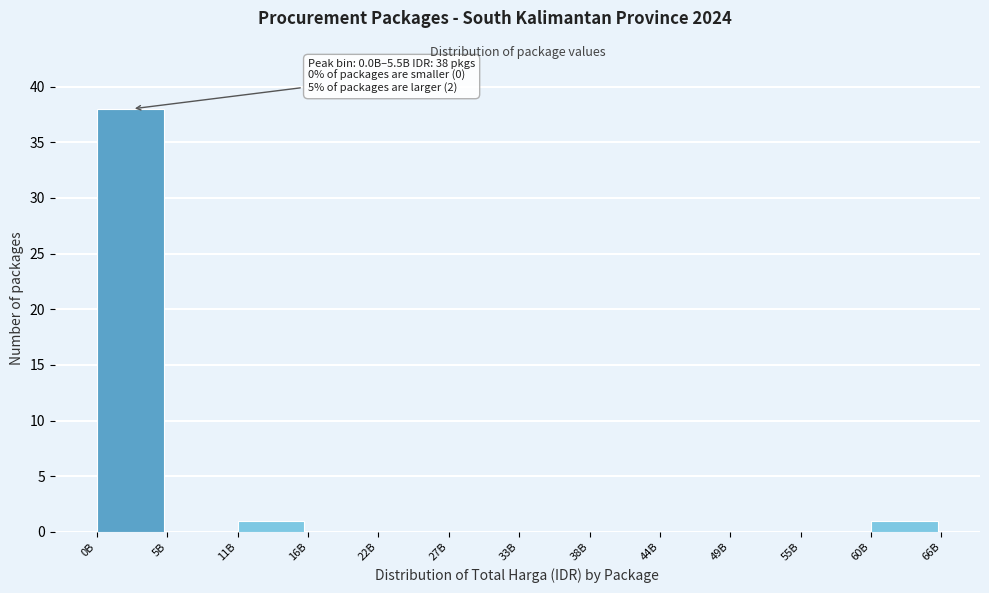

Reading right to left, what are all the values shown in this chart?

60B=1	55B=0	49B=0	44B=0	38B=0	33B=0	27B=0	22B=0	16B=0	11B=1	5B=0	0B=38